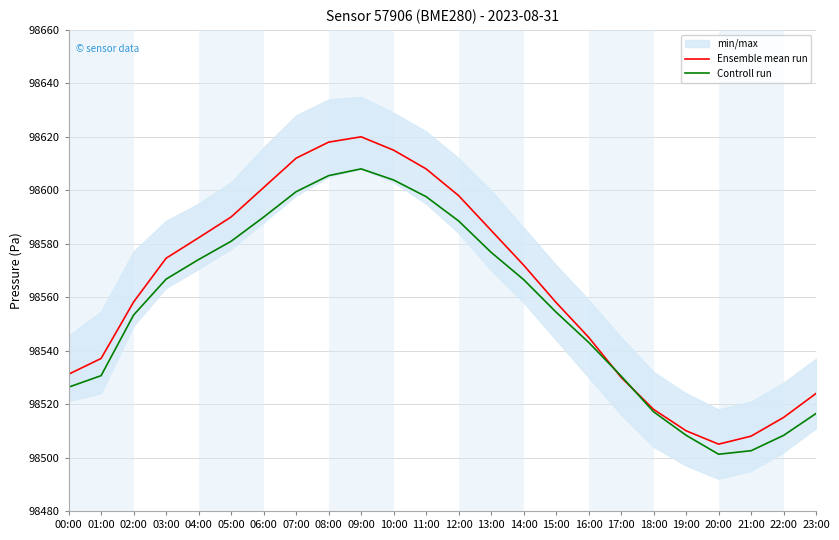

How many lines are shown in the chart?

2